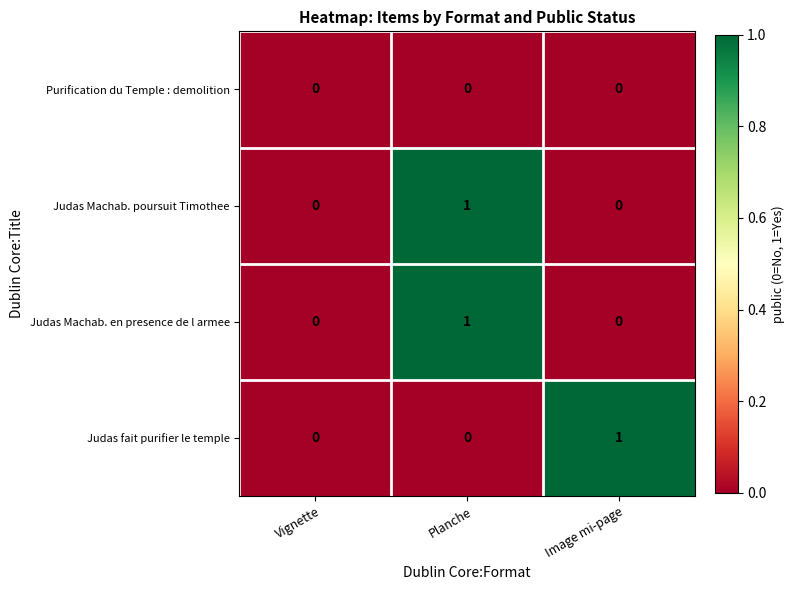

What is the total value across all series at Image mi-page?

1